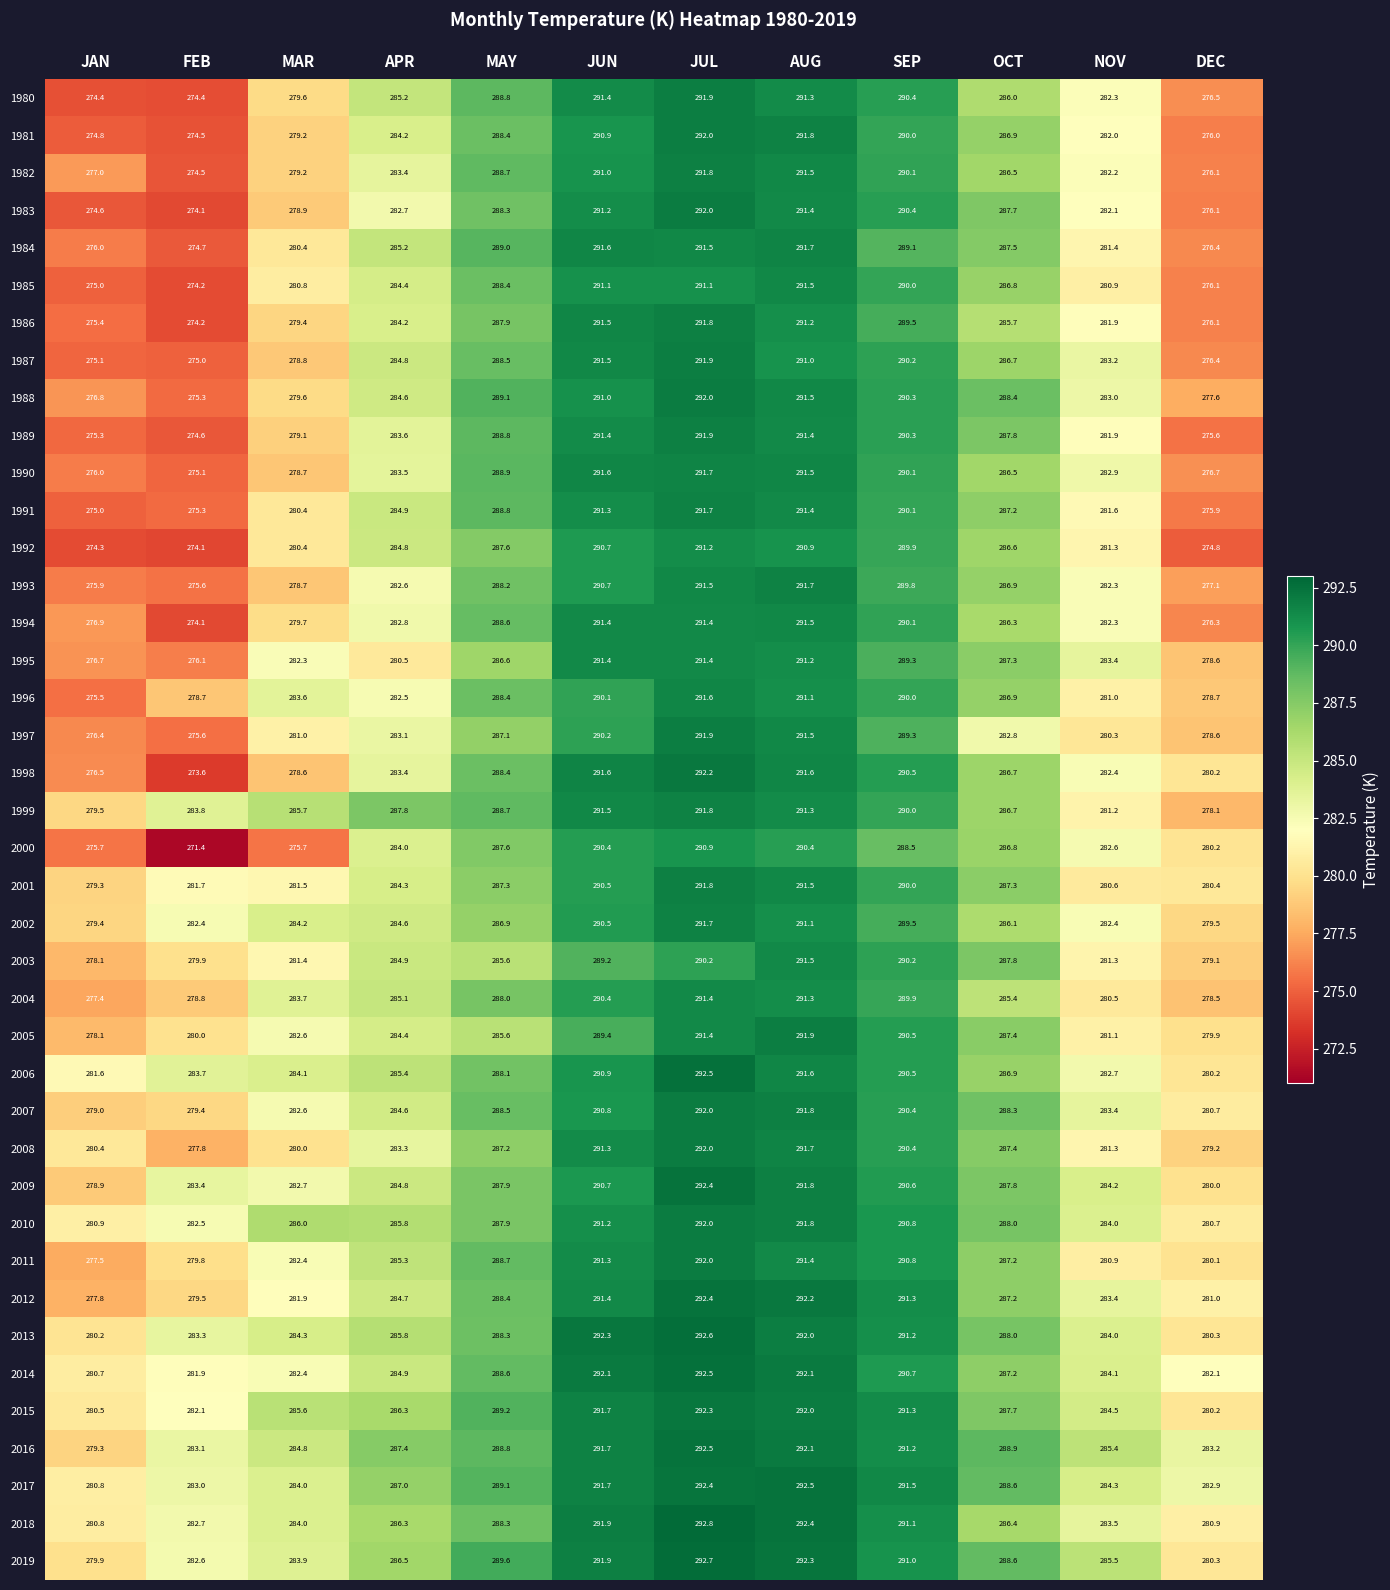

The 2000 series shows 381.4 at SEP. True or false?

False